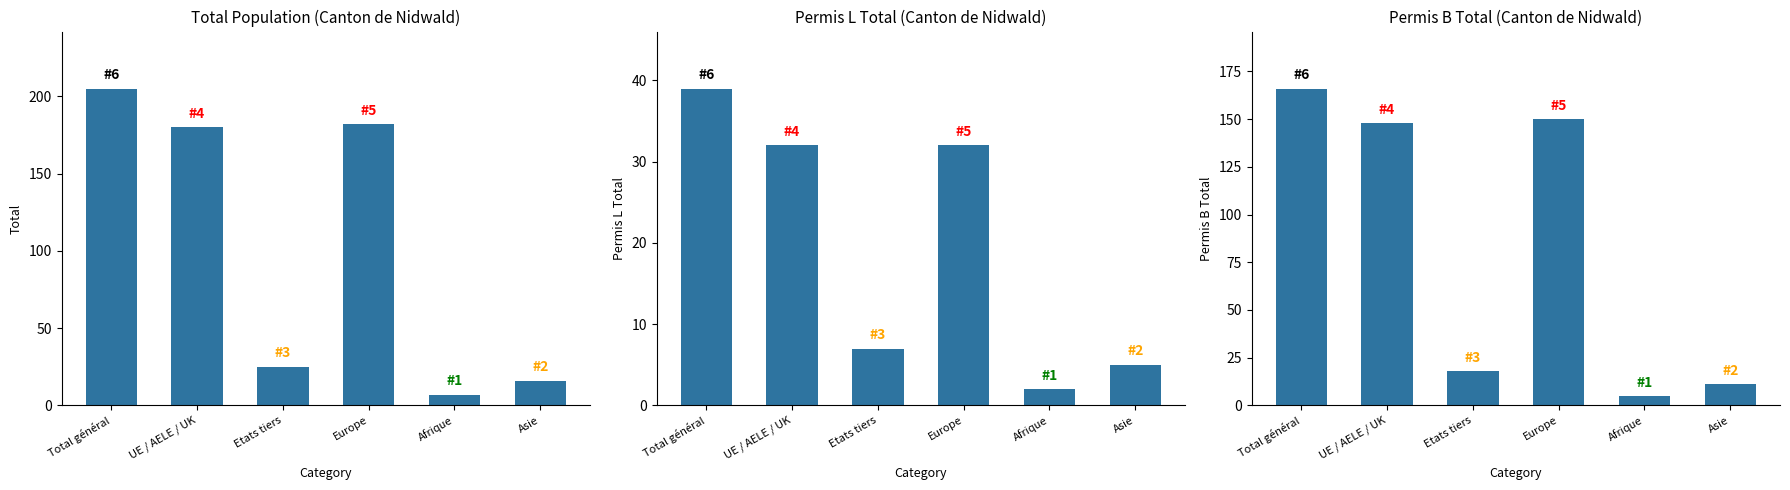

Are the bars horizontal?

No